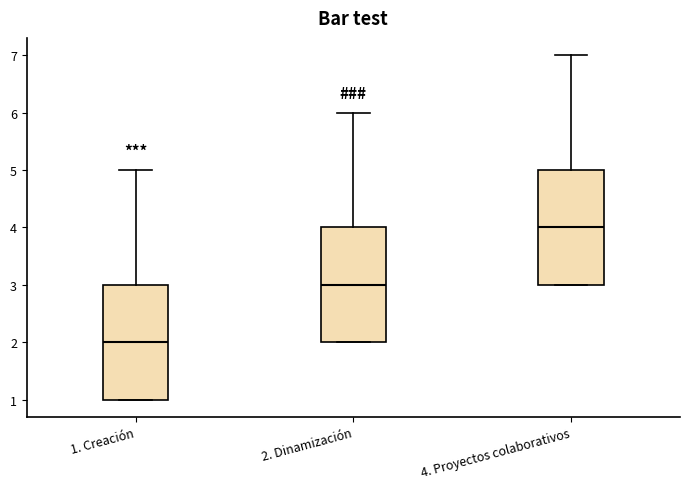

Where does the upper whisker of the box for 4. Proyectos colaborativos end on the y-axis? The values are not printed on the chart, so give them approximately, as read against the axis.

7